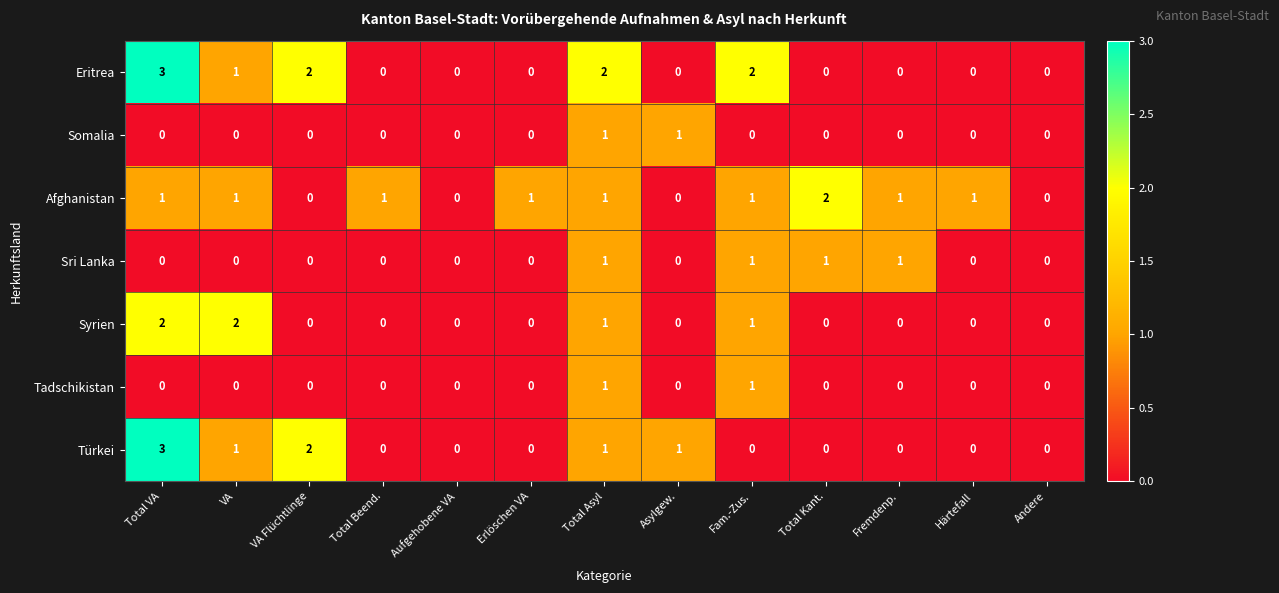

Count the Eritrea values in the range 0 to 2.

12